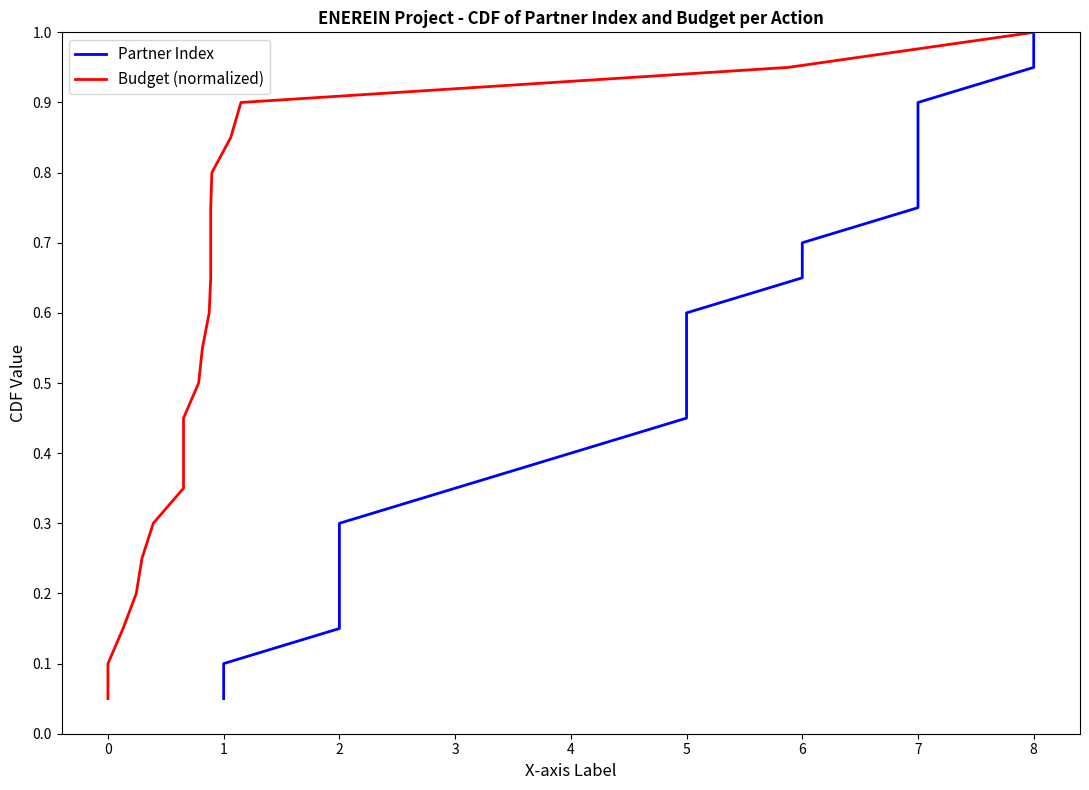

Does the chart display data point markers on the line(s)?

No